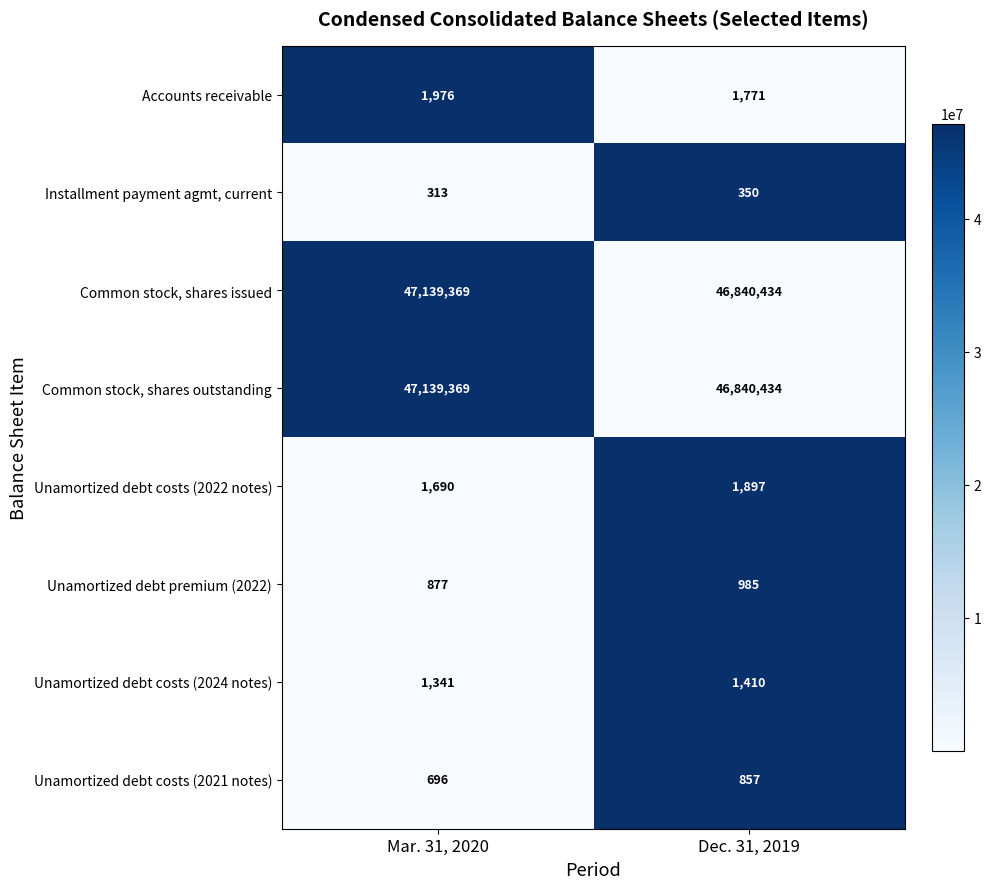

List the labels in order of Unamortized debt costs (2022 notes) value, largest first.

Dec. 31, 2019, Mar. 31, 2020